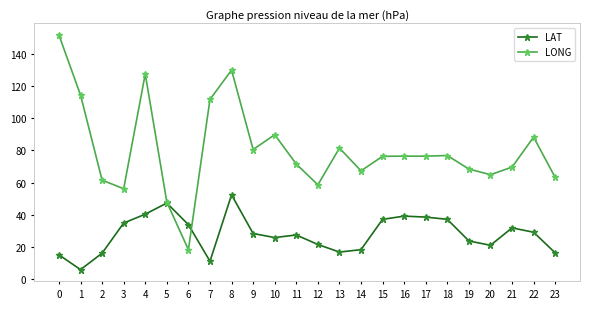

What is the total value across all series at 11?

99.0